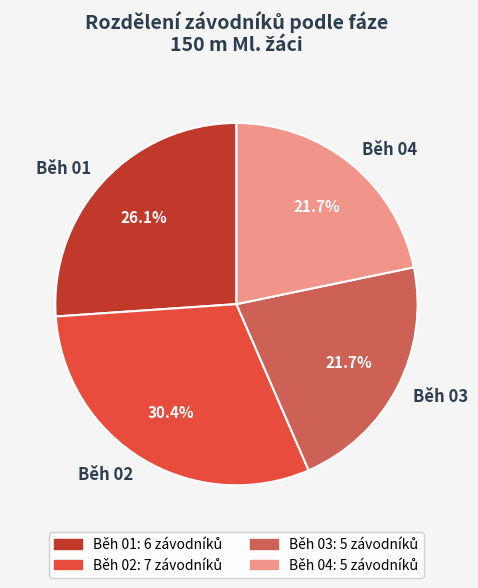

True or false: Běh 02 accounts for 30% of the total.

True